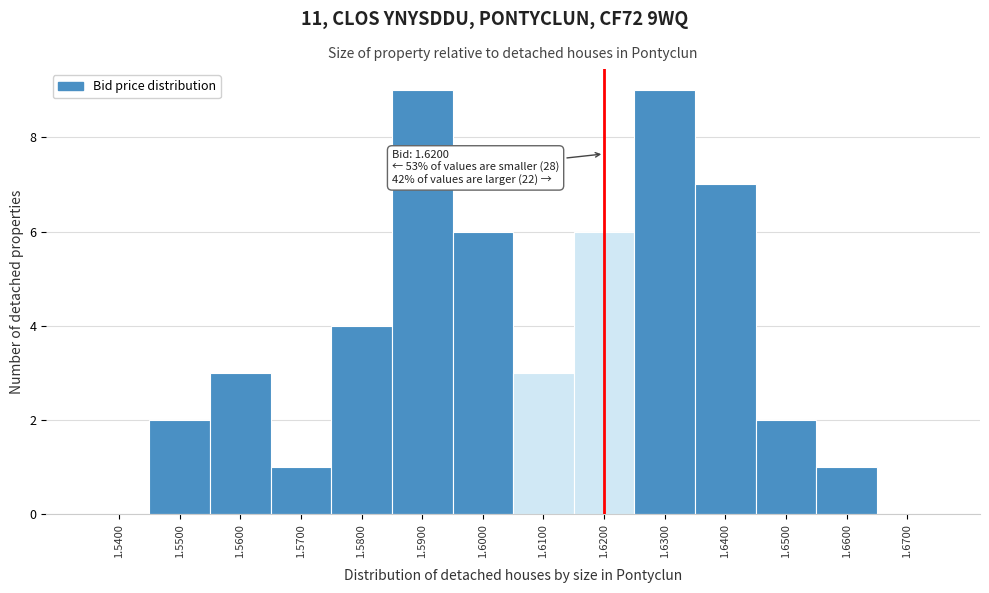

Reading left to right, what are all the values shown in this chart?

1.5400=0	1.5500=2	1.5600=3	1.5700=1	1.5800=4	1.5900=9	1.6000=6	1.6100=3	1.6200=6	1.6300=9	1.6400=7	1.6500=2	1.6600=1	1.6700=0